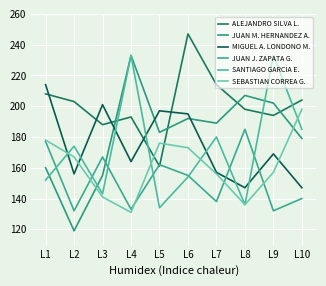

Where is the first local maximum for SANTIAGO GARCIA E.?

L2